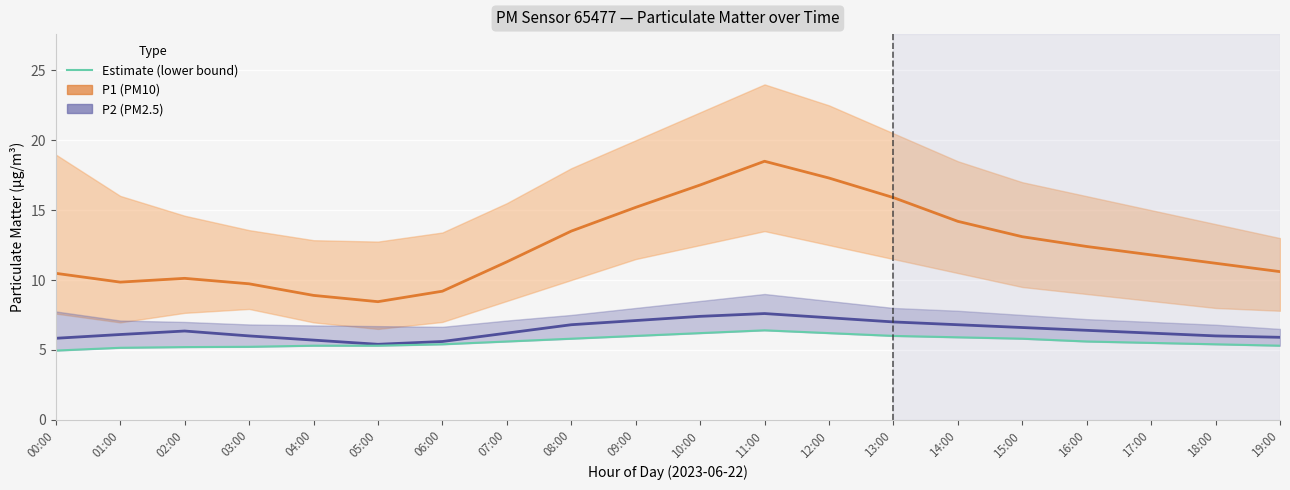

Reading right to left, extract all data points from this chart.

P1: 19:00=10.6	18:00=11.2	17:00=11.8	16:00=12.4	15:00=13.1	14:00=14.2	13:00=15.9	12:00=17.3	11:00=18.5	10:00=16.8	09:00=15.2	08:00=13.5	07:00=11.3	06:00=9.2	05:00=8.4	04:00=8.9	03:00=9.7	02:00=10.1	01:00=9.8	00:00=10.5
P2: 19:00=5.9	18:00=6.0	17:00=6.2	16:00=6.4	15:00=6.6	14:00=6.8	13:00=7.0	12:00=7.3	11:00=7.6	10:00=7.4	09:00=7.1	08:00=6.8	07:00=6.2	06:00=5.6	05:00=5.4	04:00=5.7	03:00=6.0	02:00=6.3	01:00=6.1	00:00=5.8
Estimate (lower bound): 19:00=5.3	18:00=5.4	17:00=5.5	16:00=5.6	15:00=5.8	14:00=5.9	13:00=6.0	12:00=6.2	11:00=6.4	10:00=6.2	09:00=6.0	08:00=5.8	07:00=5.6	06:00=5.4	05:00=5.3	04:00=5.3	03:00=5.2	02:00=5.2	01:00=5.2	00:00=5.0